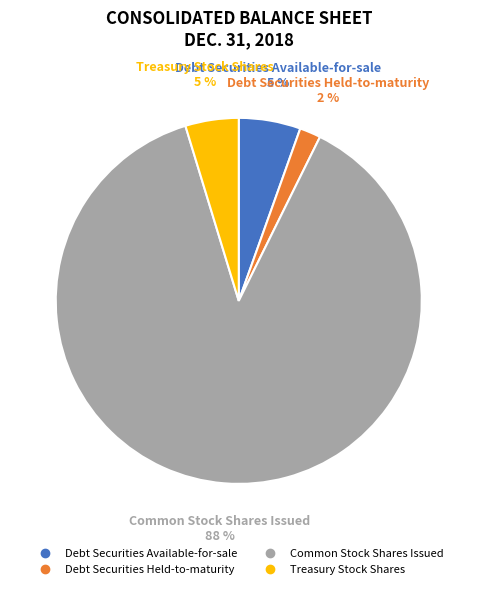

To the nearest percent, what is the difference between the largest and smallest slice percentages?

86%